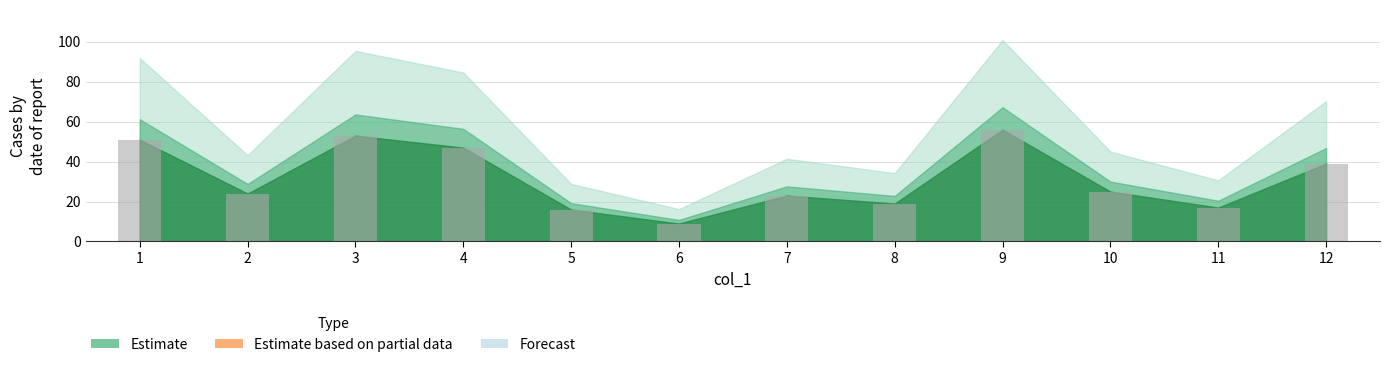

Rank the categories by value from highest to lowest.

9, 3, 1, 4, 12, 10, 2, 7, 8, 11, 5, 6